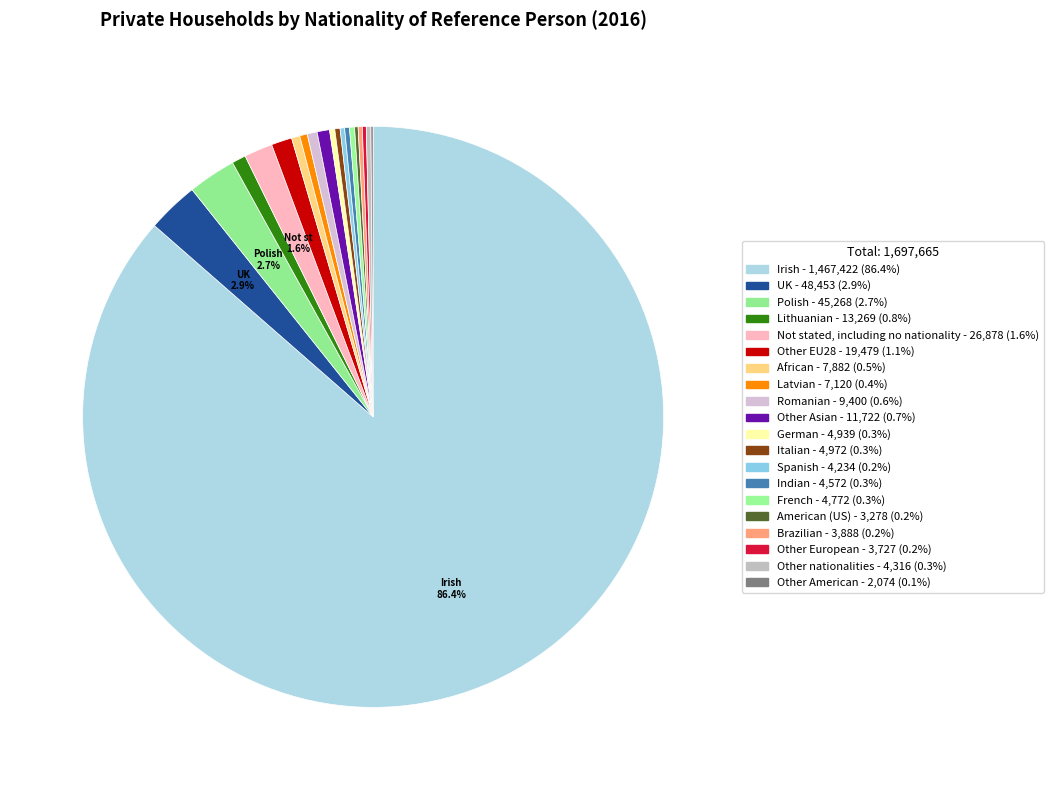

Rank the categories by value from highest to lowest.

Irish, UK, Polish, Not stated, including no nationality, Other EU28, Lithuanian, Other Asian, Romanian, African, Latvian, Italian, German, French, Indian, Other nationalities, Spanish, Brazilian, Other European, American (US), Other American